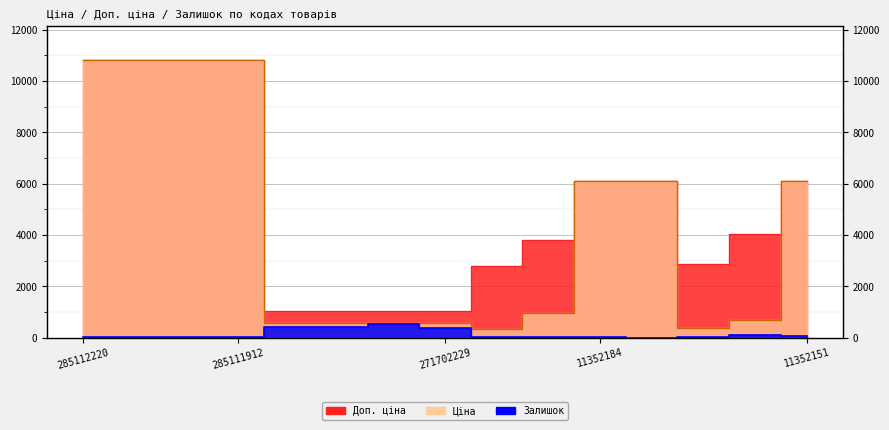

At how many categories does at least one series exceed 6175?

4